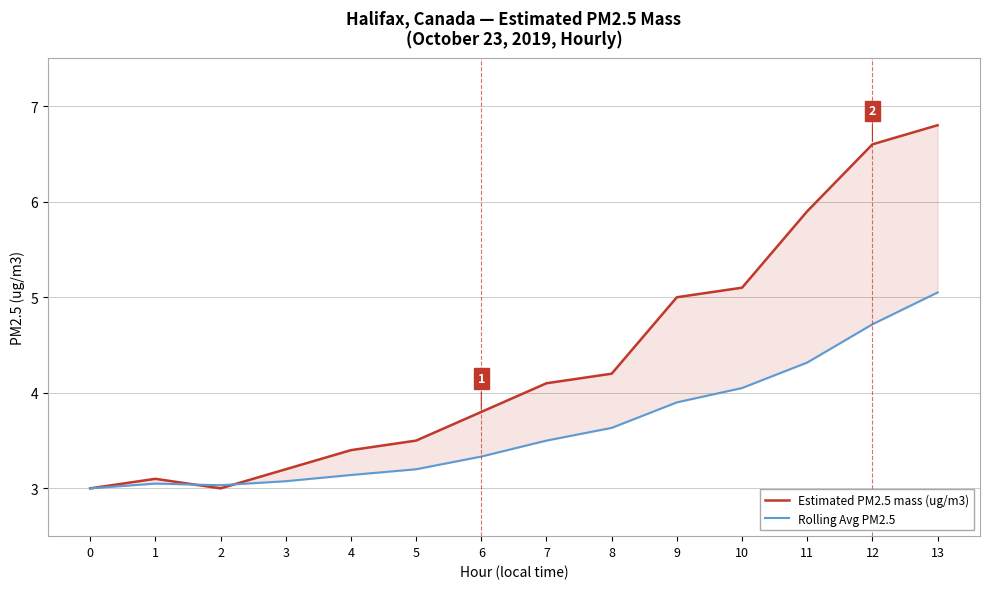

What is the value of the Estimated PM2.5 mass (ug/m3) point at the 12th from the left?

5.9